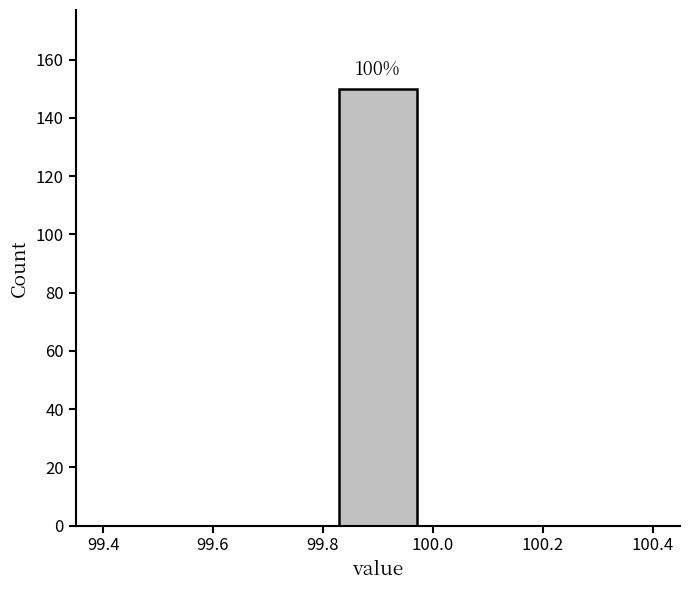

Which range on the x-axis has the tallest bar?

99.82 to 99.98